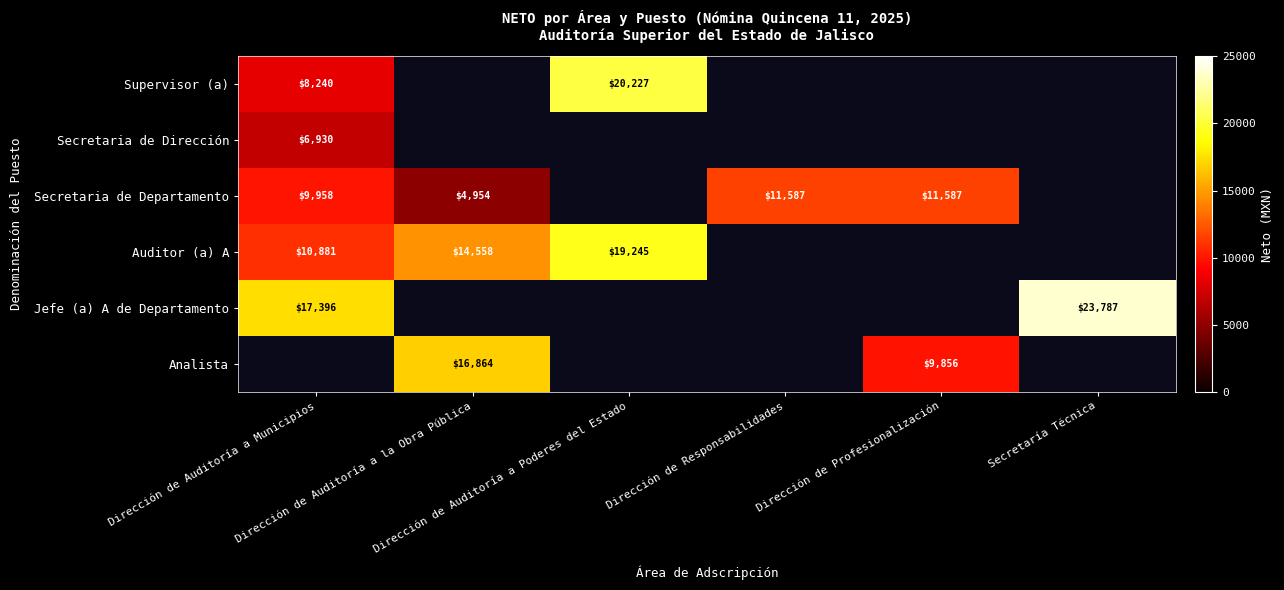

Which has a higher value, Dirección de Responsabilidades or Dirección de Profesionalización?

Dirección de Profesionalización